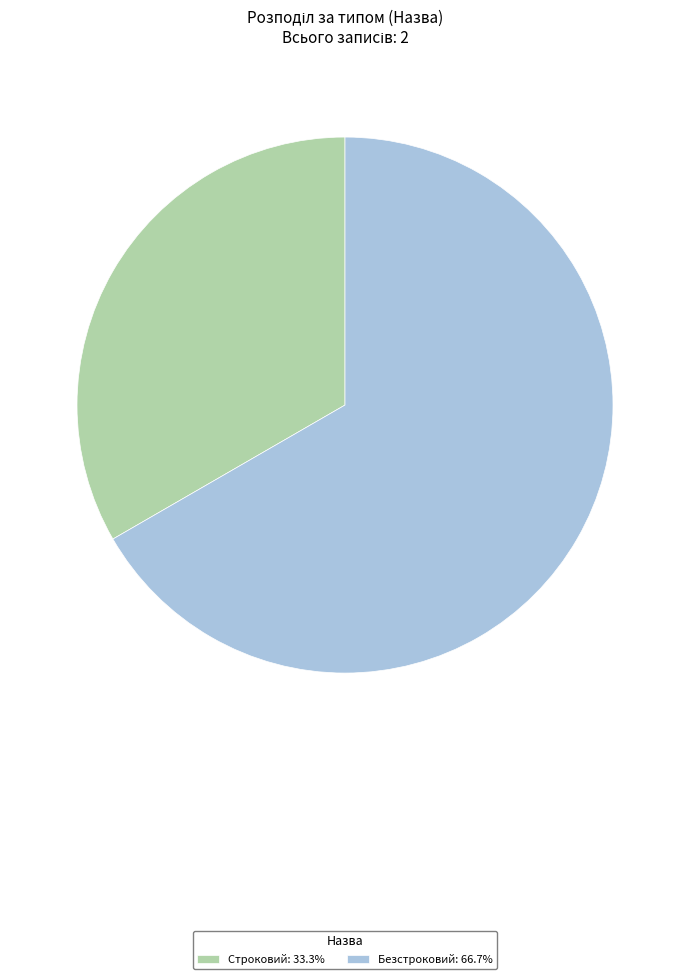

The Безстроковий slice represents 67% of the pie. True or false?

True